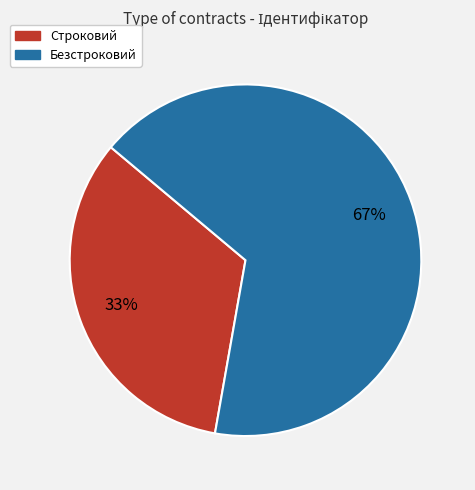

To the nearest percent, what is the combined percentage of Строковий and Безстроковий?

100%